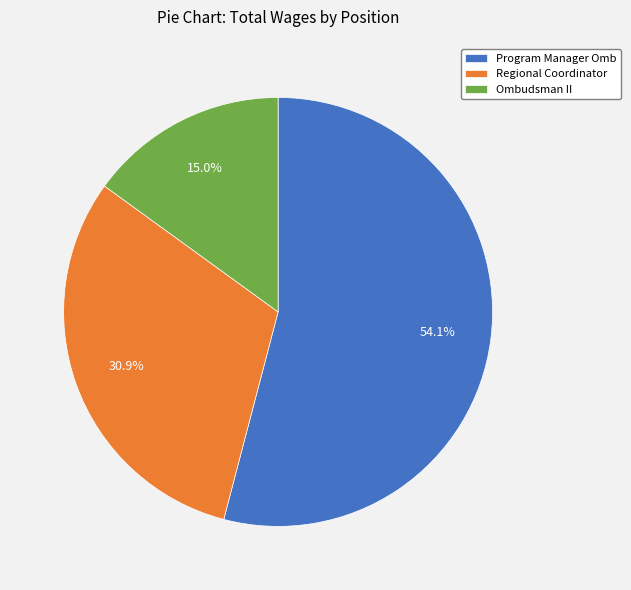

What is the smallest slice in the pie chart?

Ombudsman II